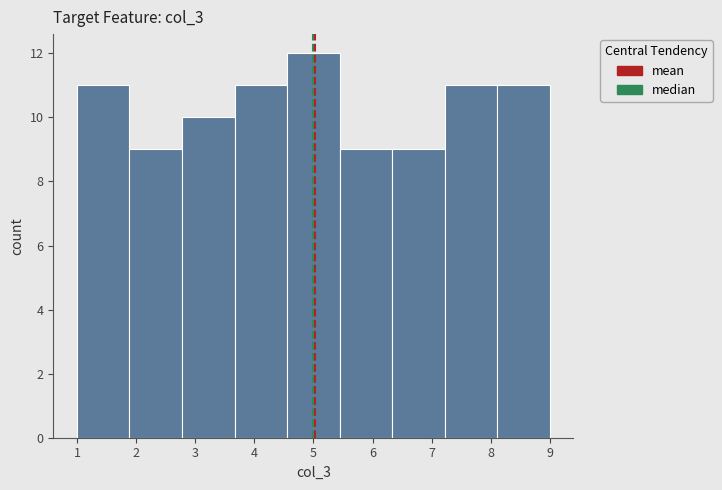

What is the height of the bar covering 3.7 to 4.6 on the x-axis? Neither the bar edges nor the heights are printed on the chart, so give them approximately, as read against the axes.

11